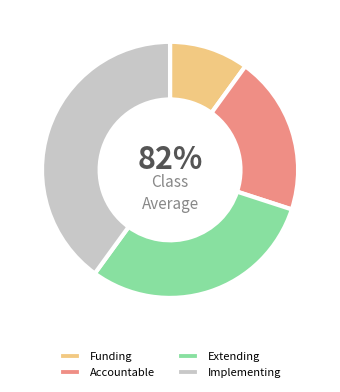

Count the number of slices in the pie.

4